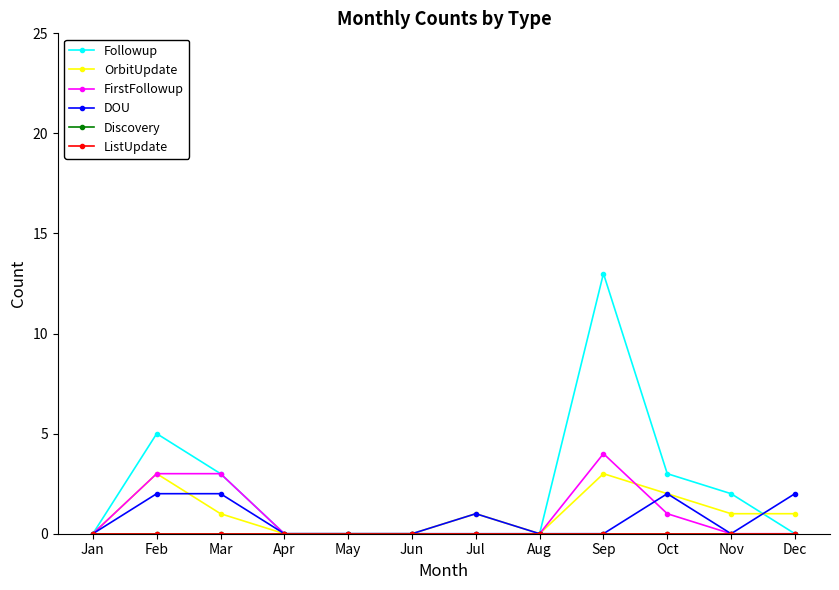

Is this an area chart (filled region under the line)?

No